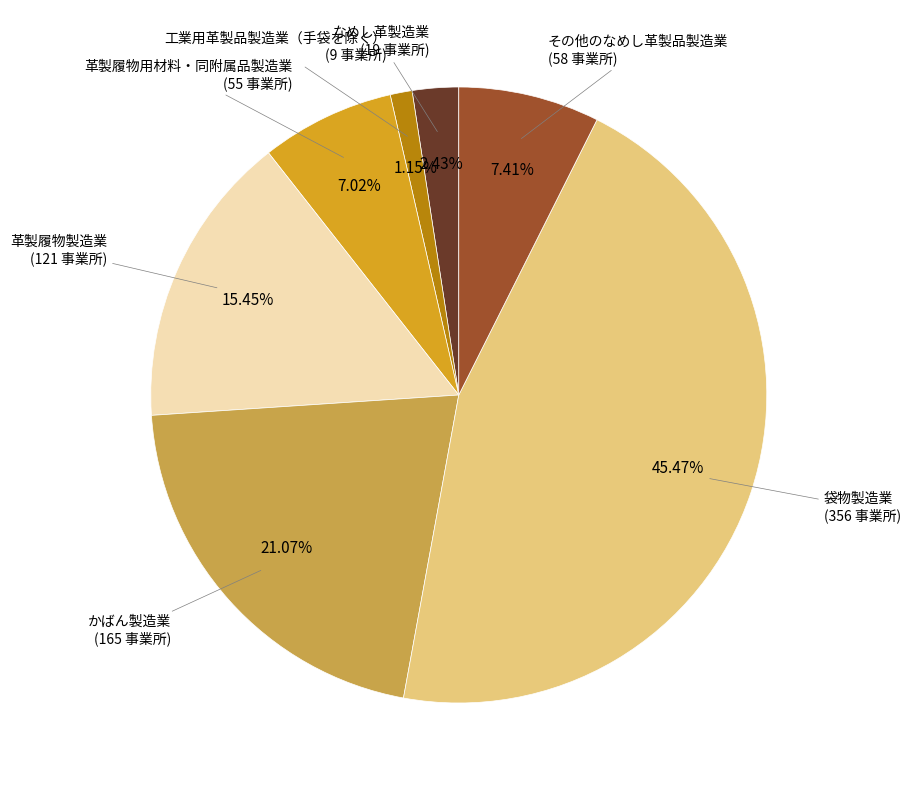

Does any single category account for the majority?

No